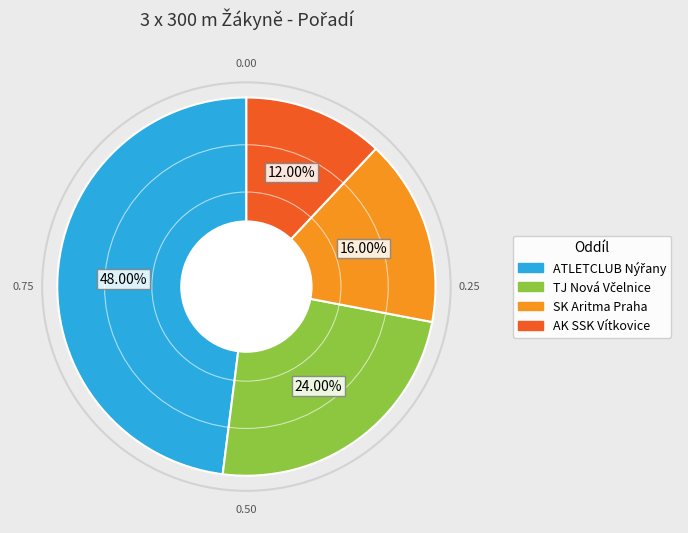

Which slice is the smallest?

AK SSK Vítkovice